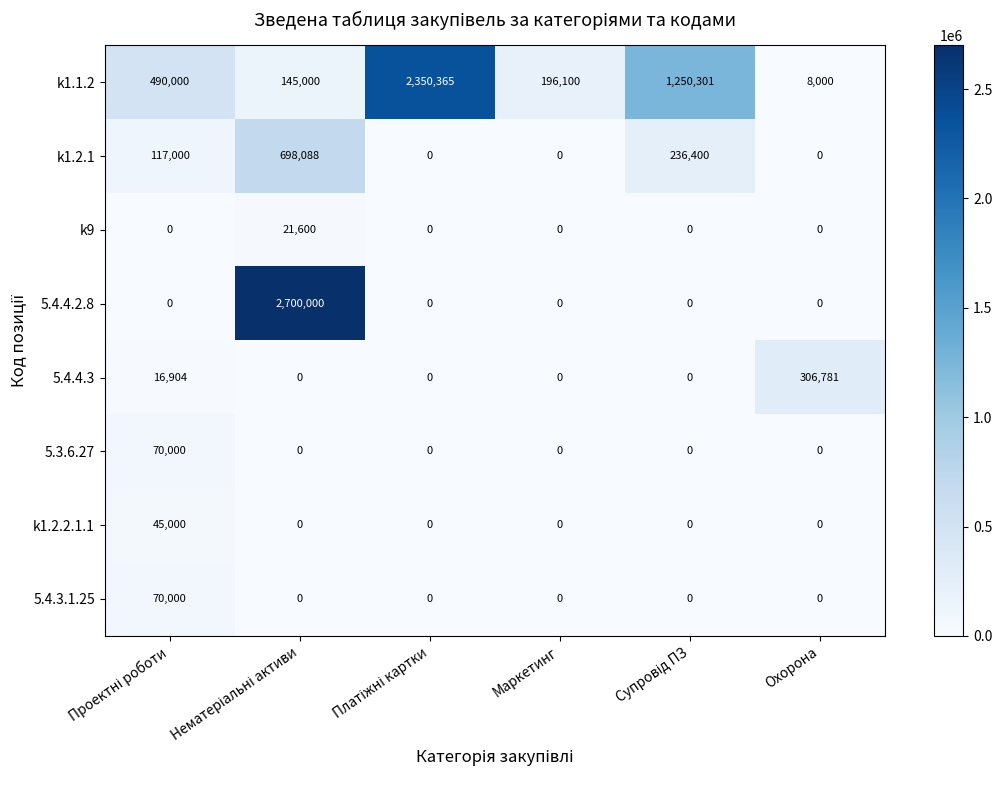

What is the sum of all 5.3.6.27 values?

70000